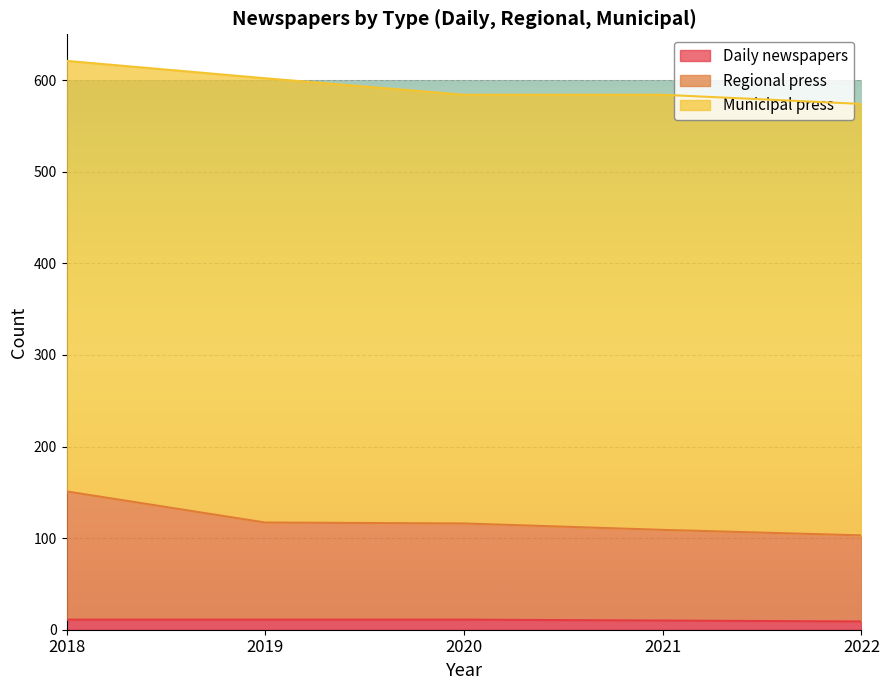

What is the approximate value of Regional press at 2022?

103